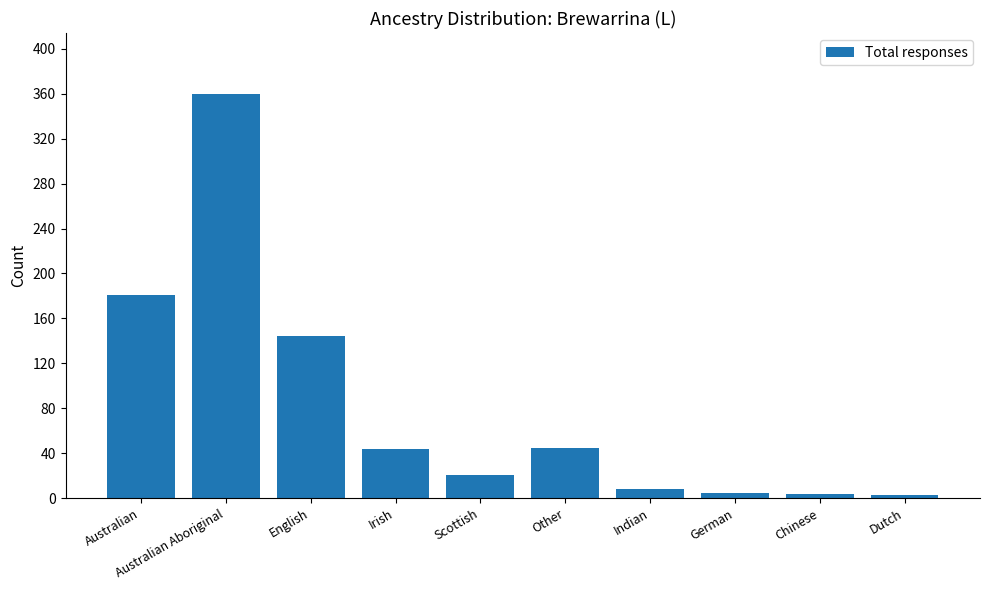

What is the label of the 5th bar from the left?

Scottish